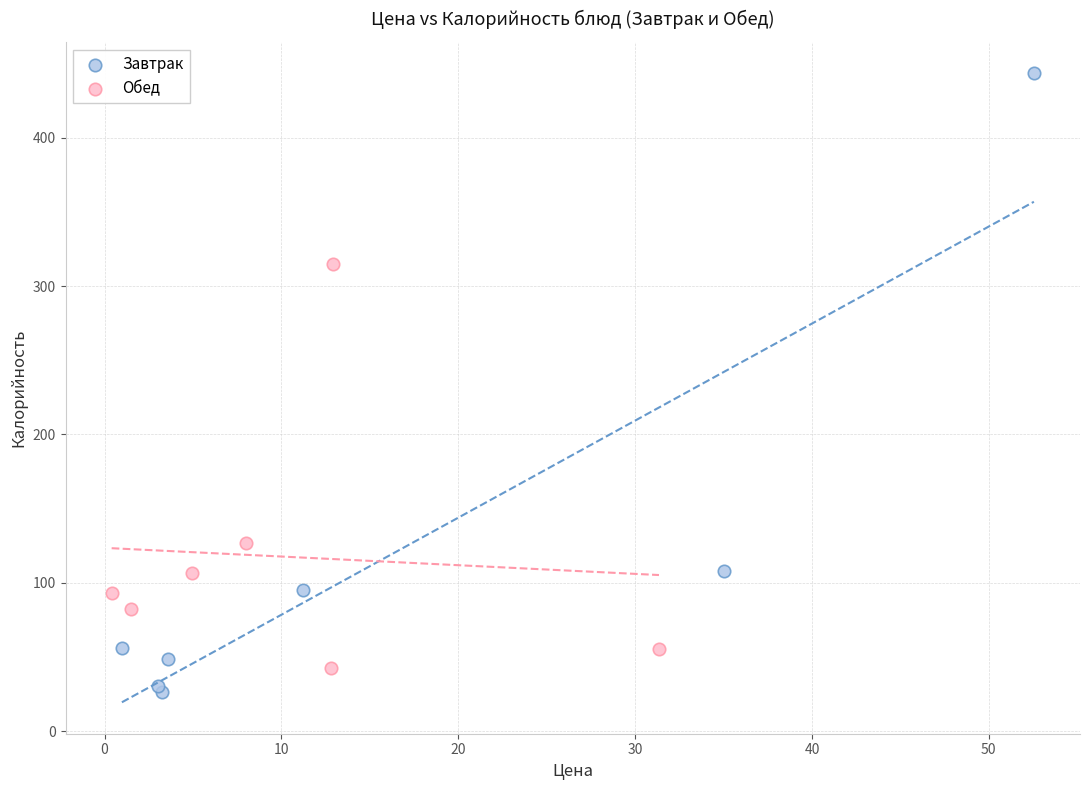

Which series reaches the maximum Y coordinate?

Завтрак